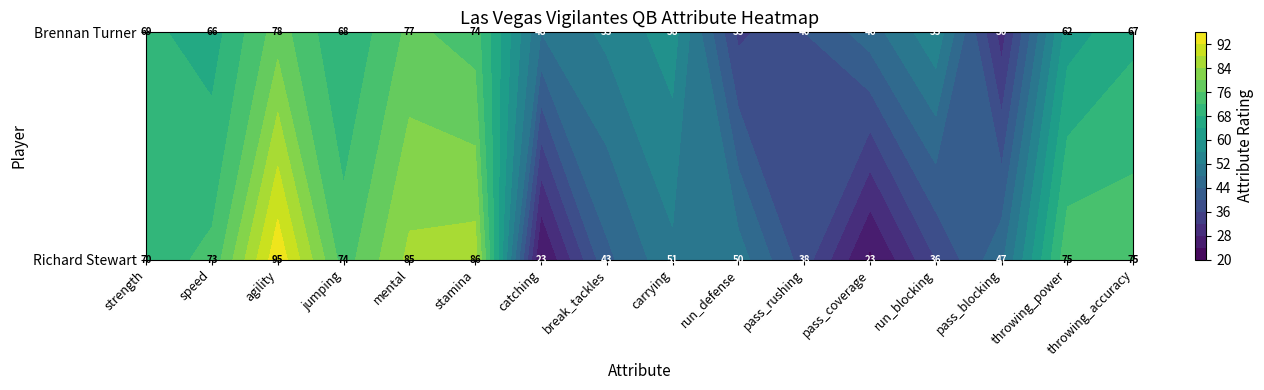

Reading left to right, what are all the values shown in this chart?

Richard Stewart: 70	73	95	74	85	86	23	43	51	50	38	23	36	47	75	75
Brennan Turner: 69	66	78	68	77	74	48	53	58	35	40	46	55	30	62	67